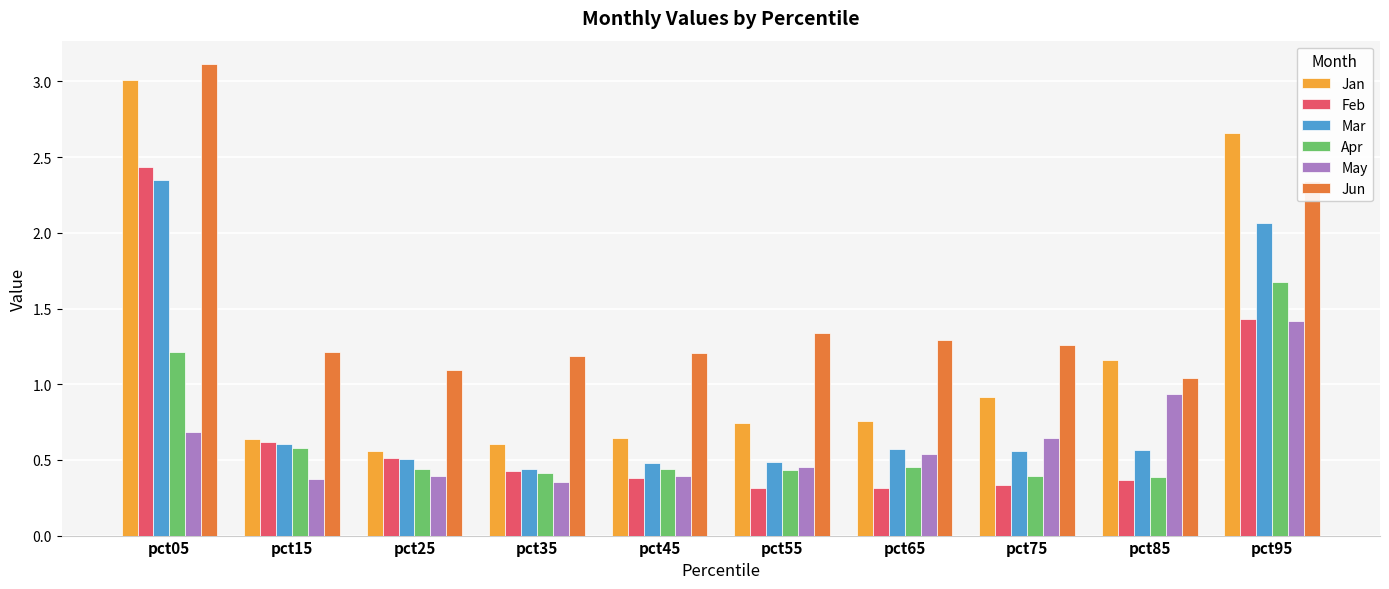

At which label does Jun reach its peak?

pct05